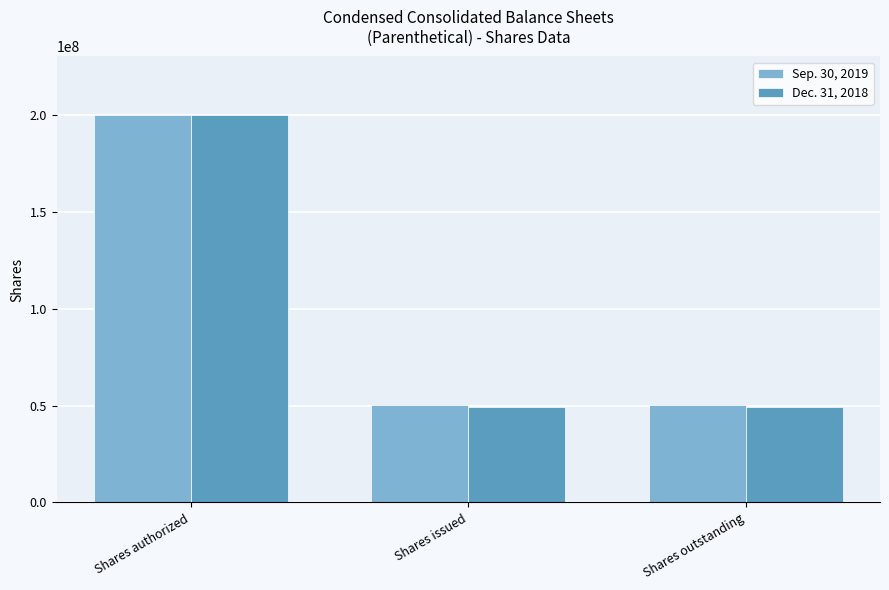

Reading left to right, what are all the values shown in this chart?

Sep. 30, 2019: 200000000	50254136	50254136
Dec. 31, 2018: 200000000	48977485	48977485